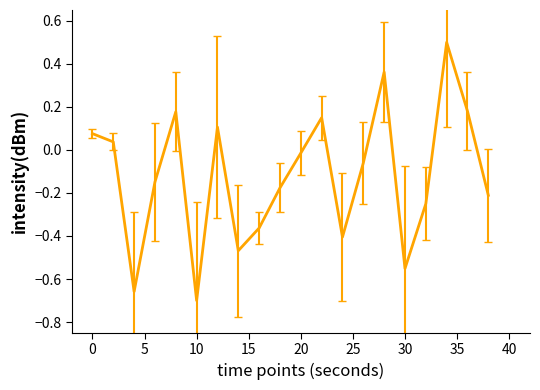

What is the difference between the maximum and minimum values?

1.2